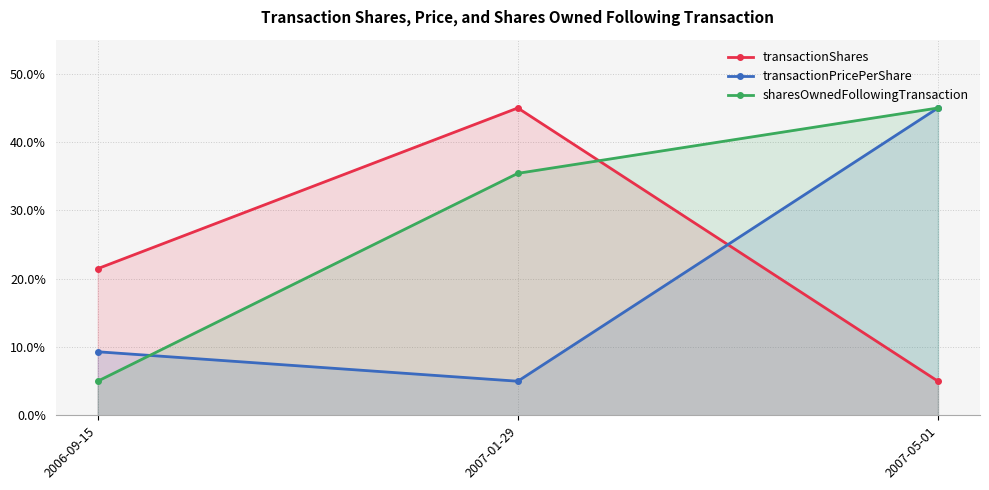

How many lines are shown in the chart?

3